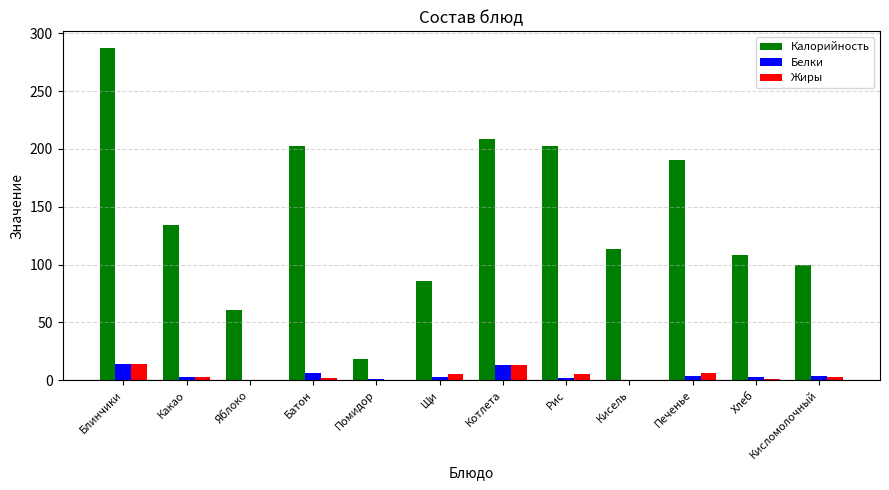

How many groups of bars are there?

12